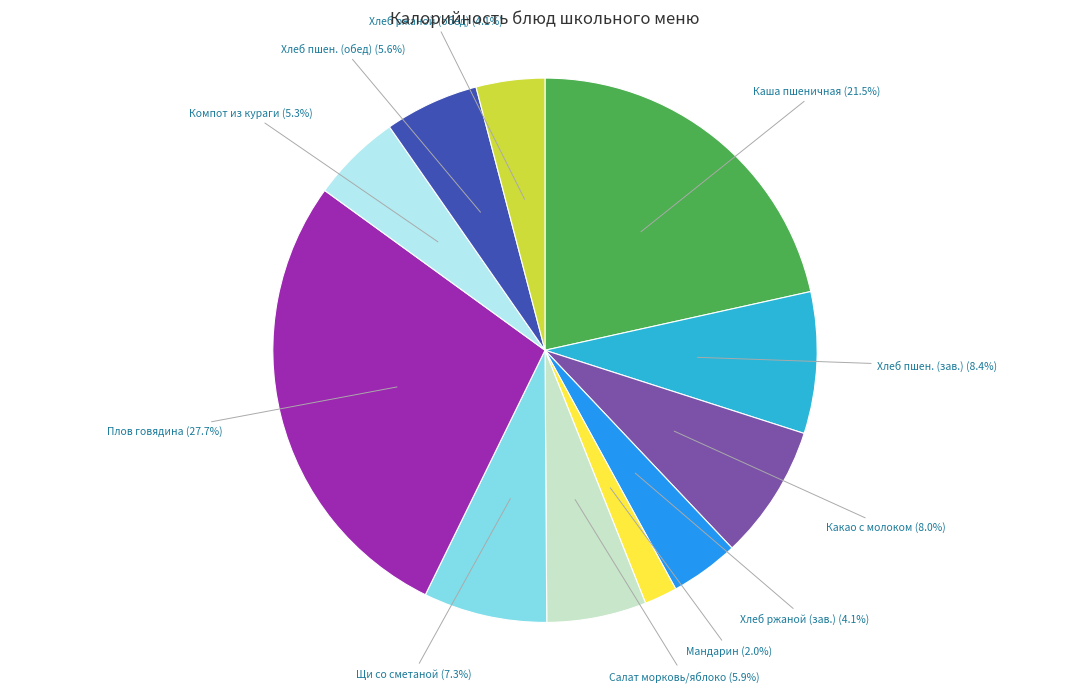

Does any single category account for the majority?

No